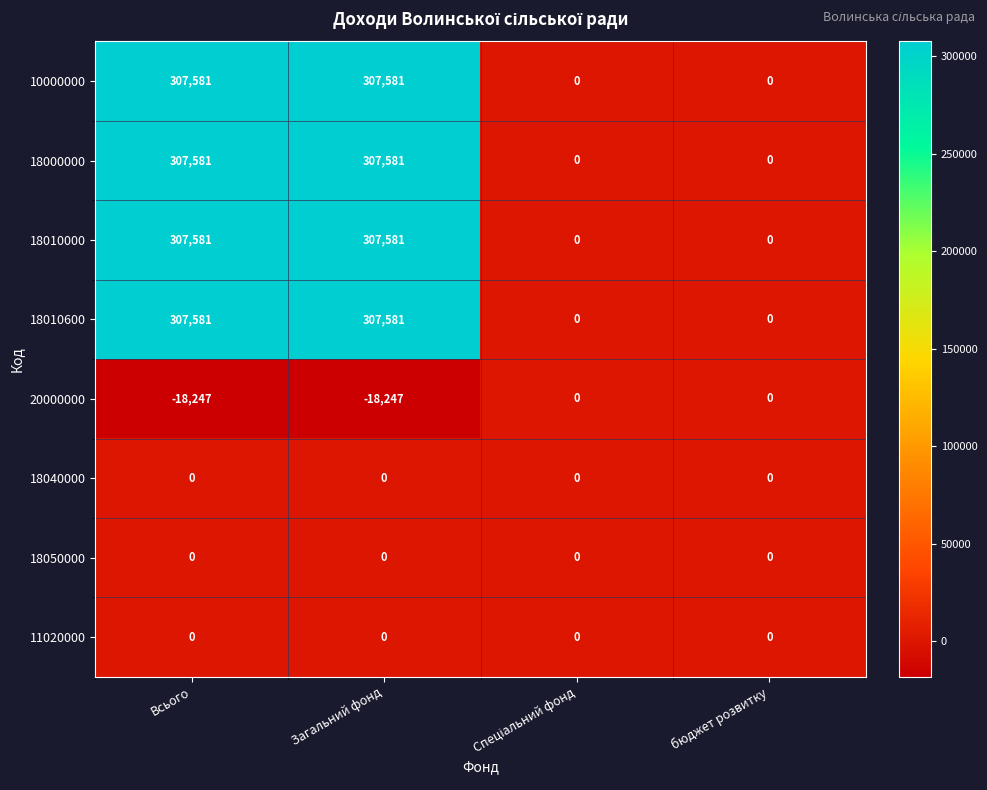

What is the total value across all series at Всього?

1212077